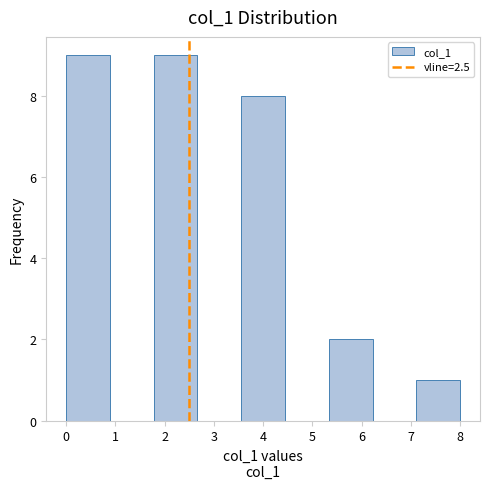

Reading left to right, transcribe this chart: for each bar, give the range it covers on the x-axis and its height. Neither the bar edges nor the heights are printed on the chart, so give them approximately, as read against the axes.

0.0 to 0.9: 9
0.9 to 1.8: 0
1.8 to 2.7: 9
2.7 to 3.6: 0
3.6 to 4.4: 8
4.4 to 5.3: 0
5.3 to 6.2: 2
6.2 to 7.1: 0
7.1 to 8.0: 1